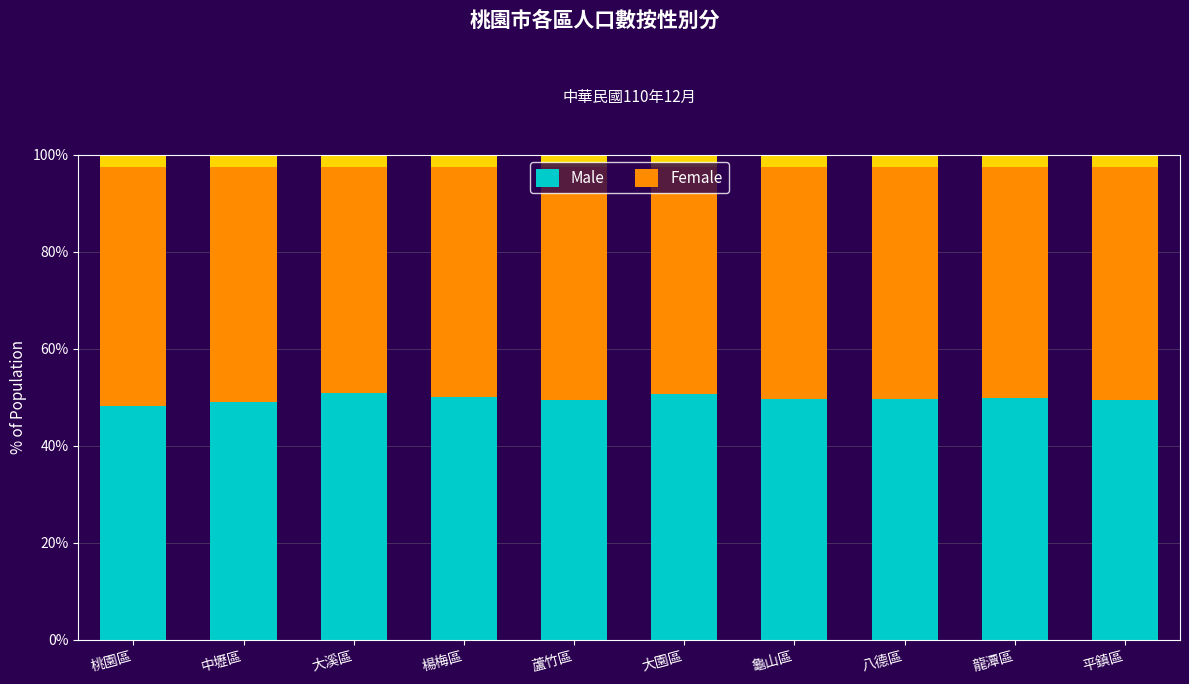

Which has a higher value, 桃園區 or 蘆竹區?

蘆竹區